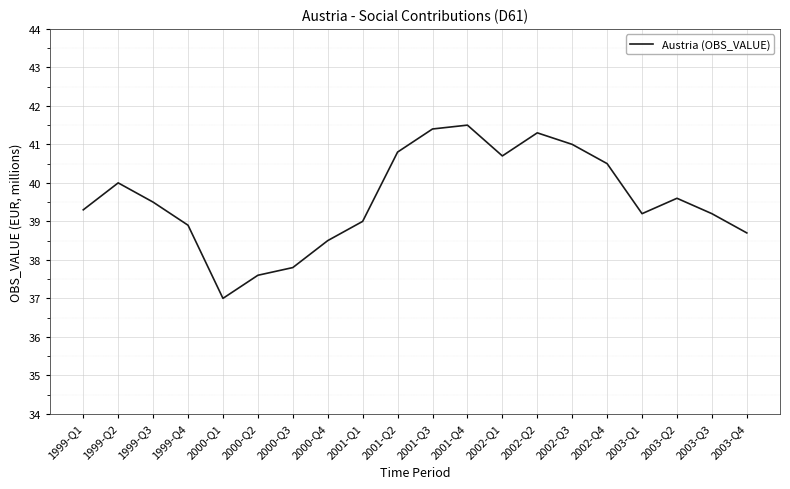

Reading left to right, transcribe all the data shown in this chart.

39.3	40.0	39.5	38.9	37.0	37.6	37.8	38.5	39.0	40.8	41.4	41.5	40.7	41.3	41.0	40.5	39.2	39.6	39.2	38.7